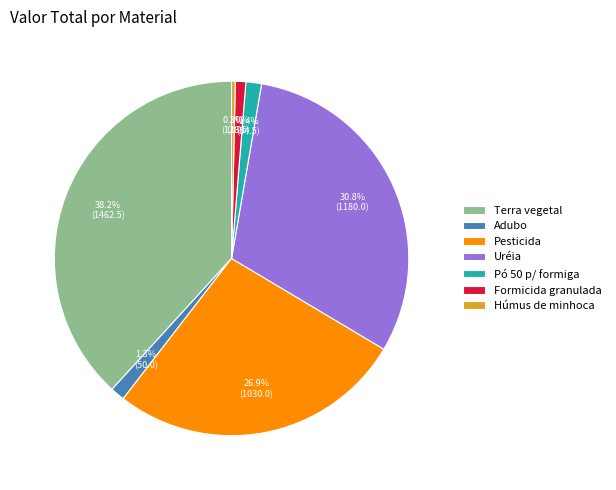

How many slices are in this pie chart?

7